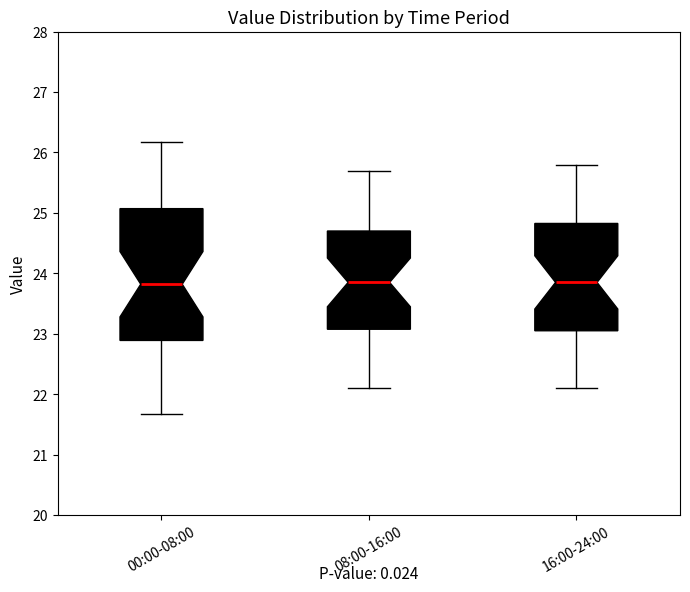

Where is the upper edge of the box for 16:00-24:00 on the y-axis? The values are not printed on the chart, so give them approximately, as read against the axis.

24.8